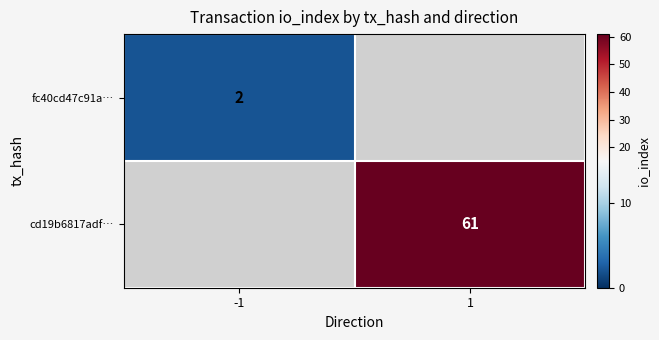

The fc40cd47c91a… series shows 2 at -1. True or false?

True